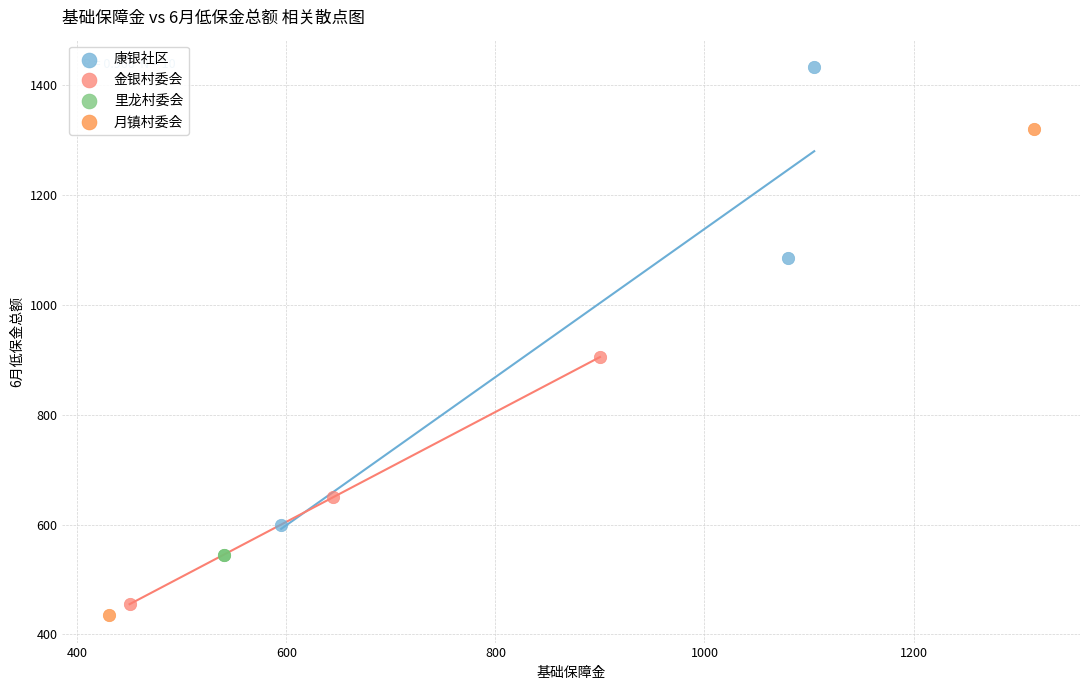

Which series reaches the minimum Y coordinate?

月镇村委会